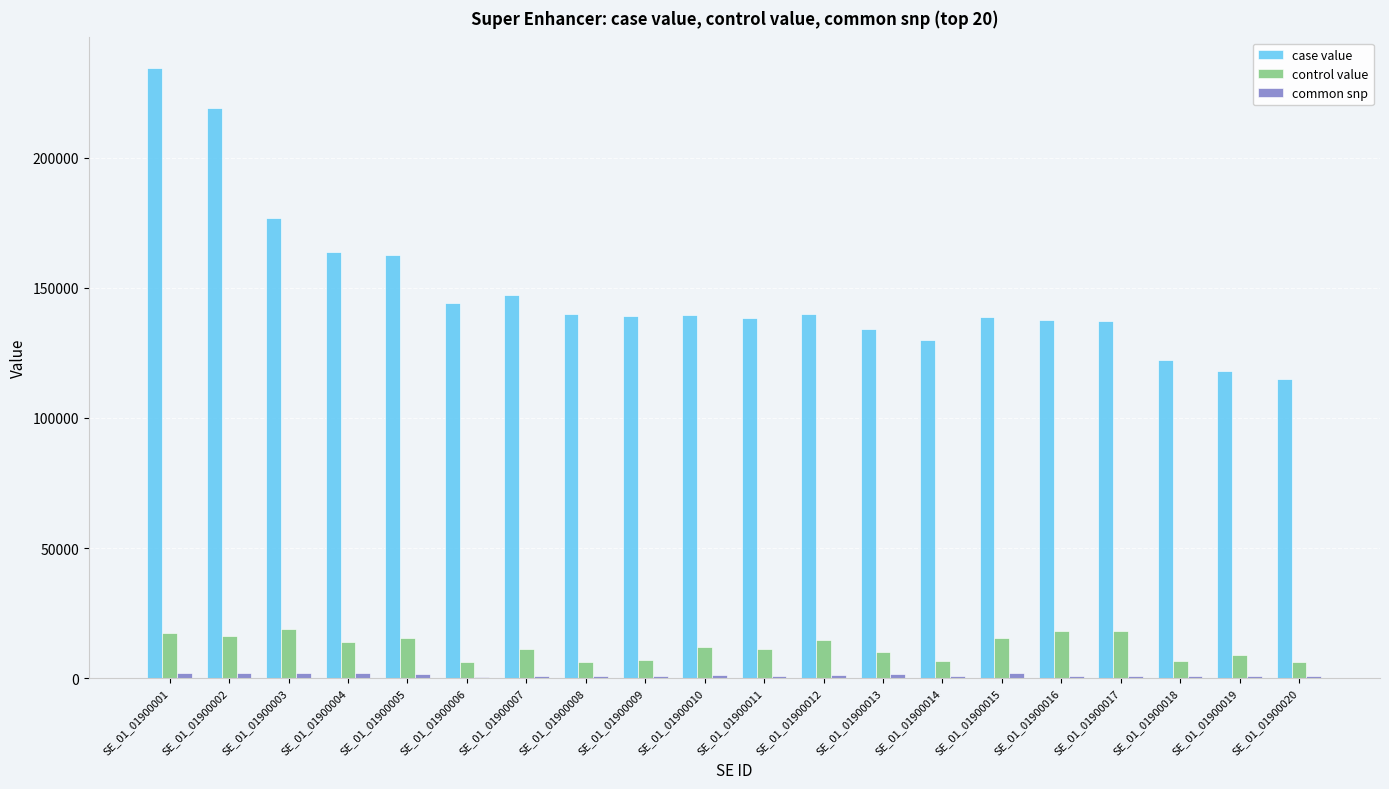

What is the maximum value for control value?

18735.9